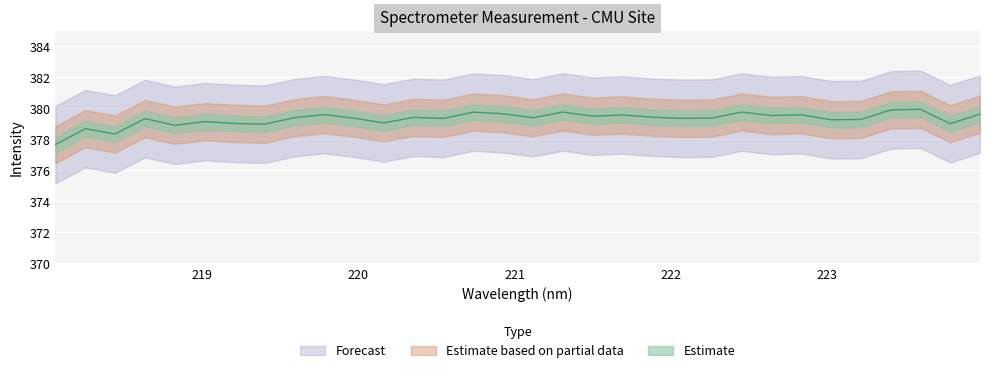

What is the change in value from 218.8244 to 219.7801?

+0.7